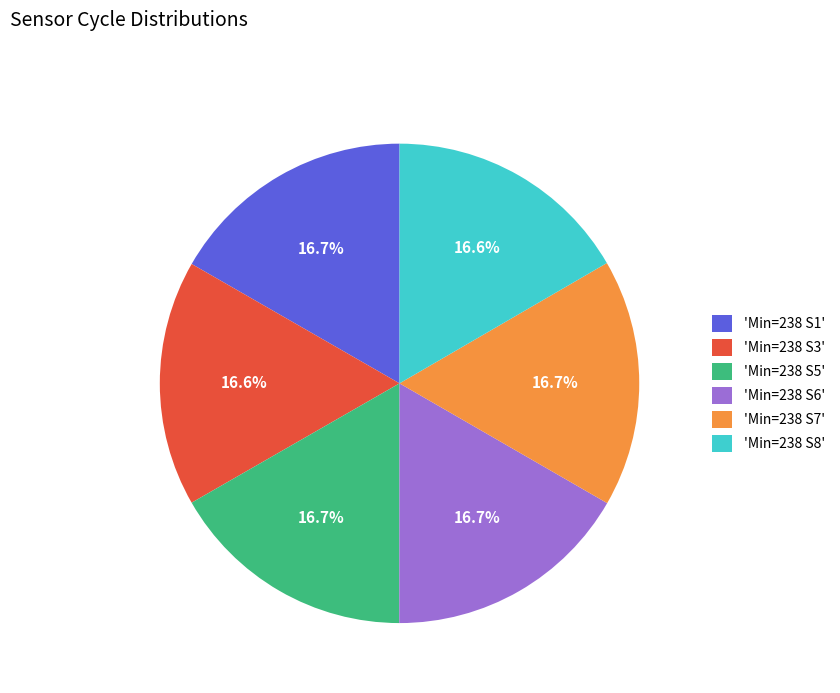

Count the number of slices in the pie.

6